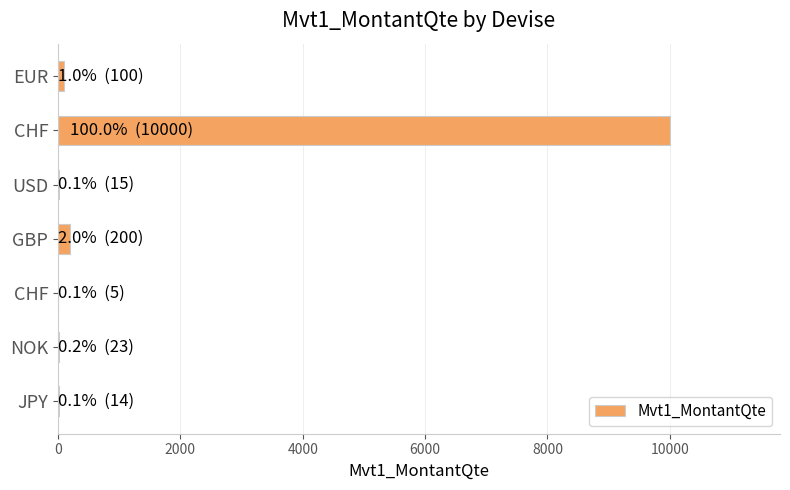

Are the bars horizontal?

Yes